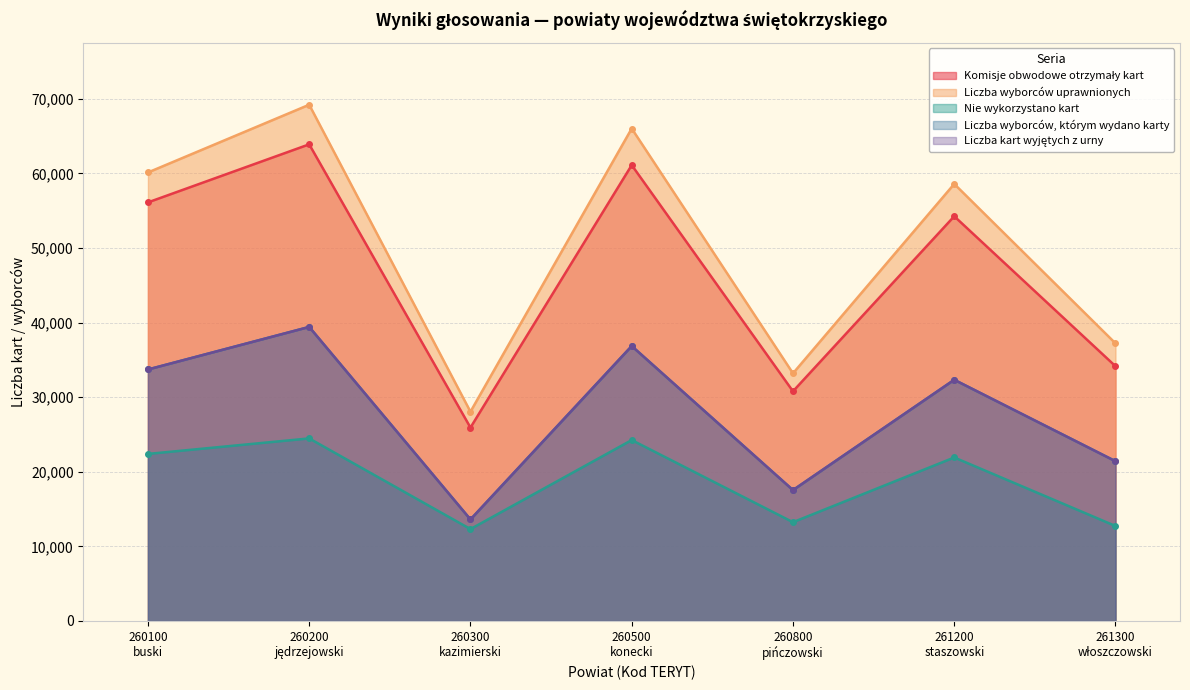

True or false: Liczba kart wyjętych z urny and Nie wykorzystano kart intersect in this chart.

False